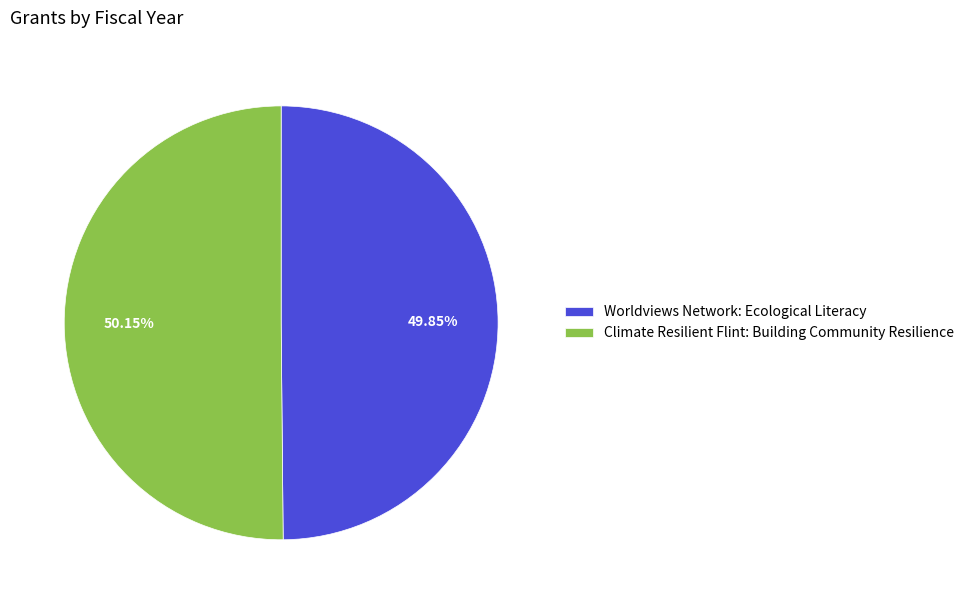

To the nearest percent, what is the combined percentage of Climate Resilient Flint: Building Community Resilience and Worldviews Network: Ecological Literacy?

100%